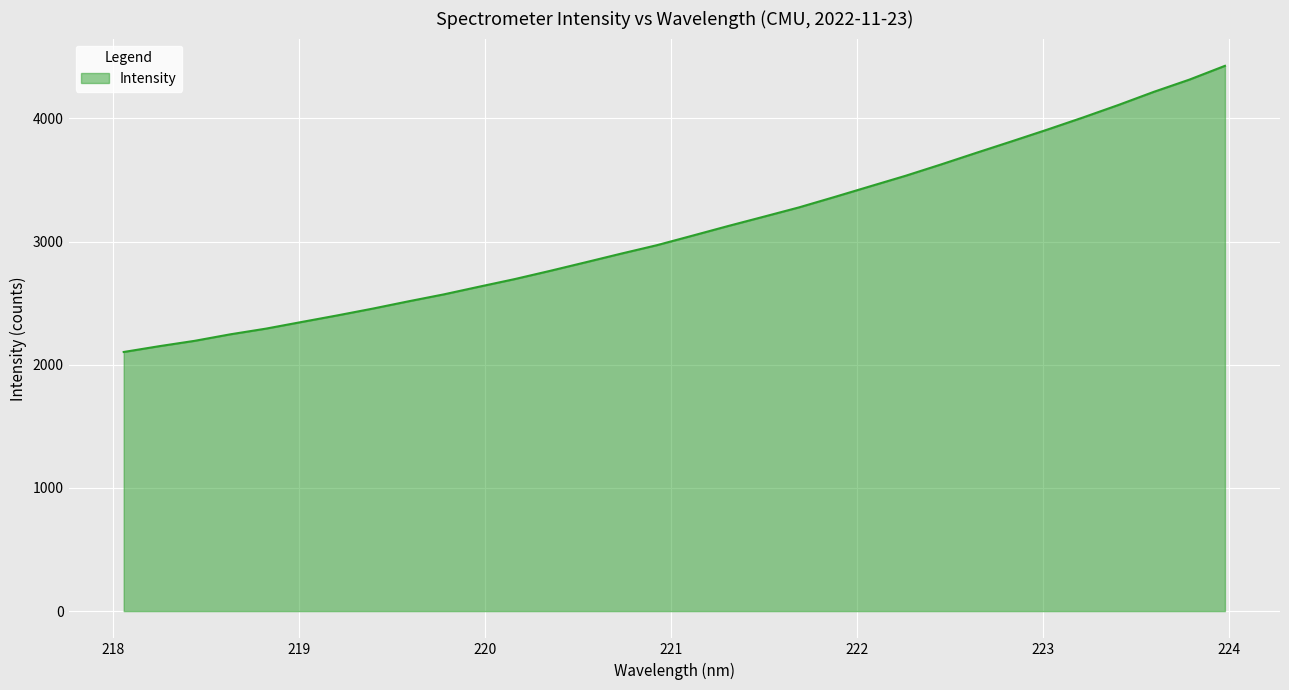

What is the maximum value shown in the chart?

4426.9